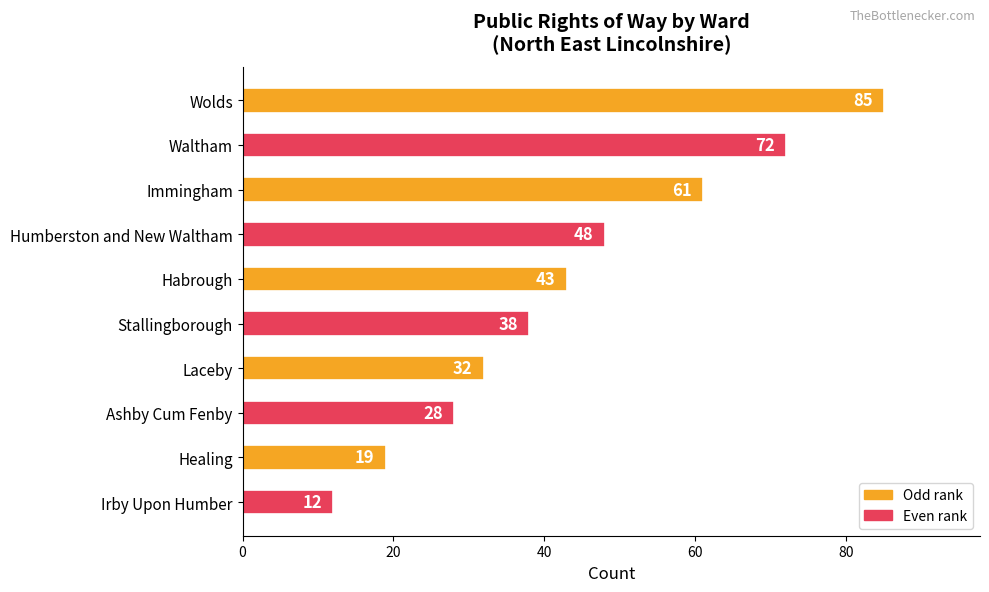

Rank the categories by value from highest to lowest.

Wolds, Waltham, Immingham, Humberston and New Waltham, Habrough, Stallingborough, Laceby, Ashby Cum Fenby, Healing, Irby Upon Humber